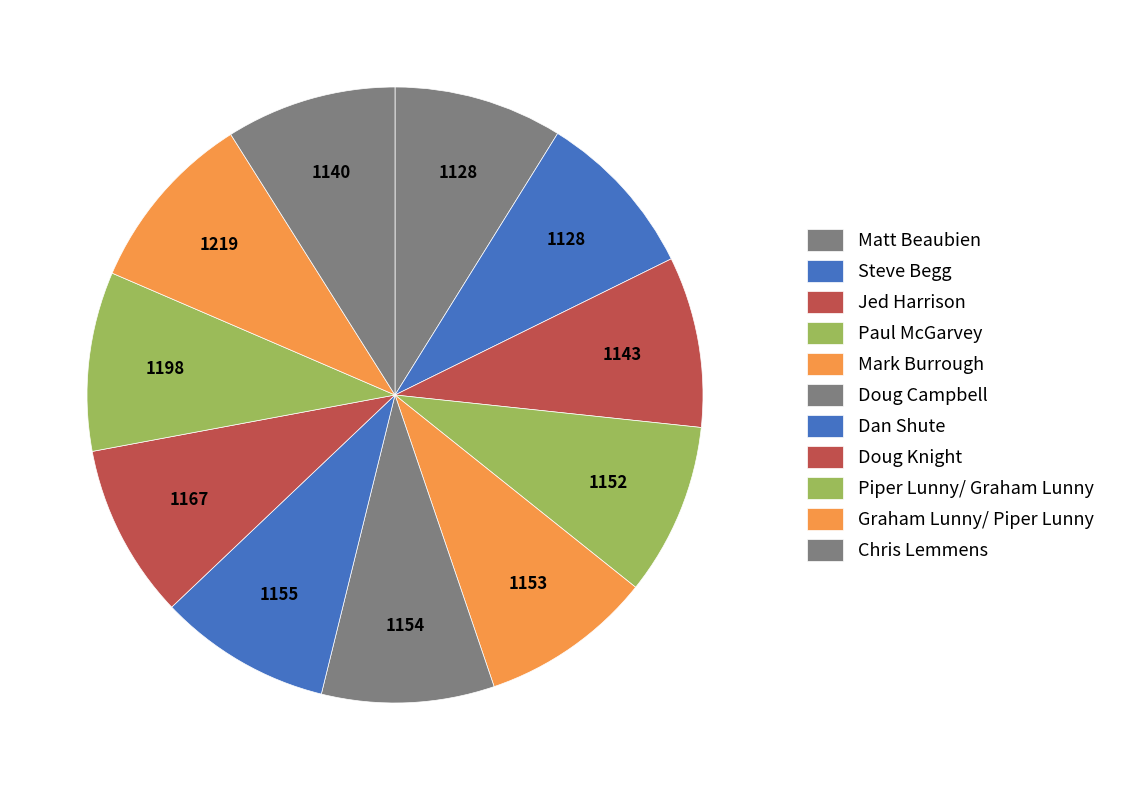

How many slices are in this pie chart?

11